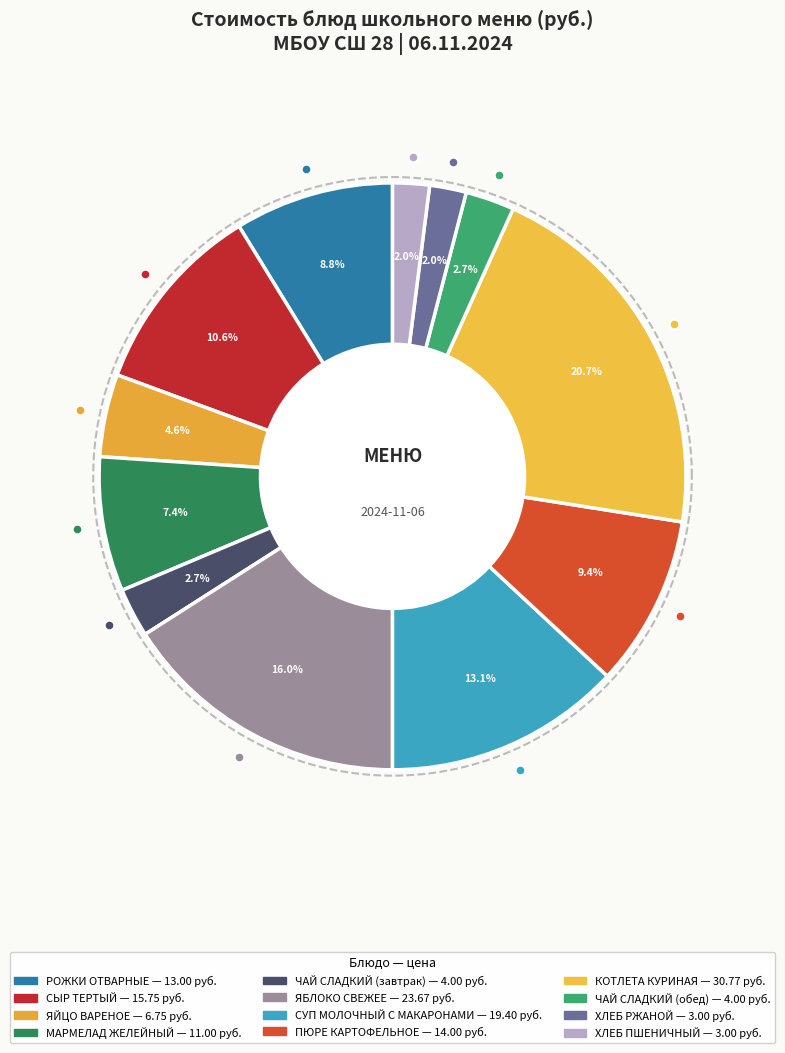

Count the number of slices in the pie.

12